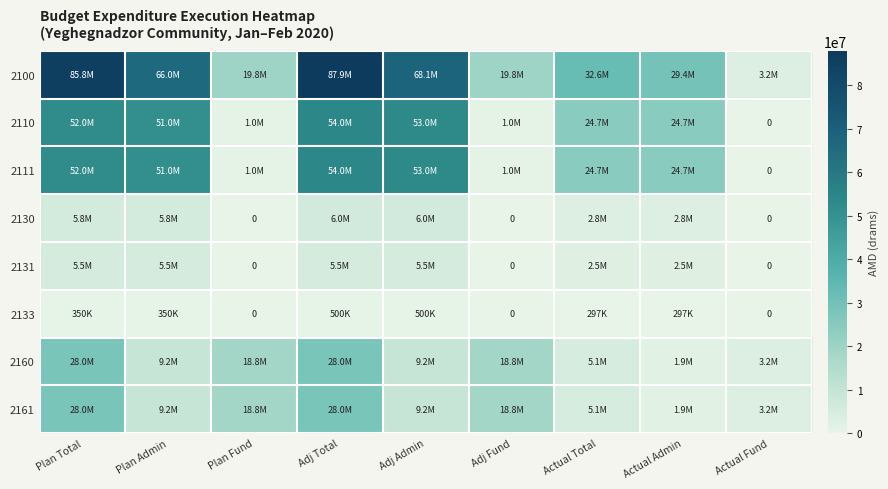

What is the average value of the 2161 series?

13566860.4